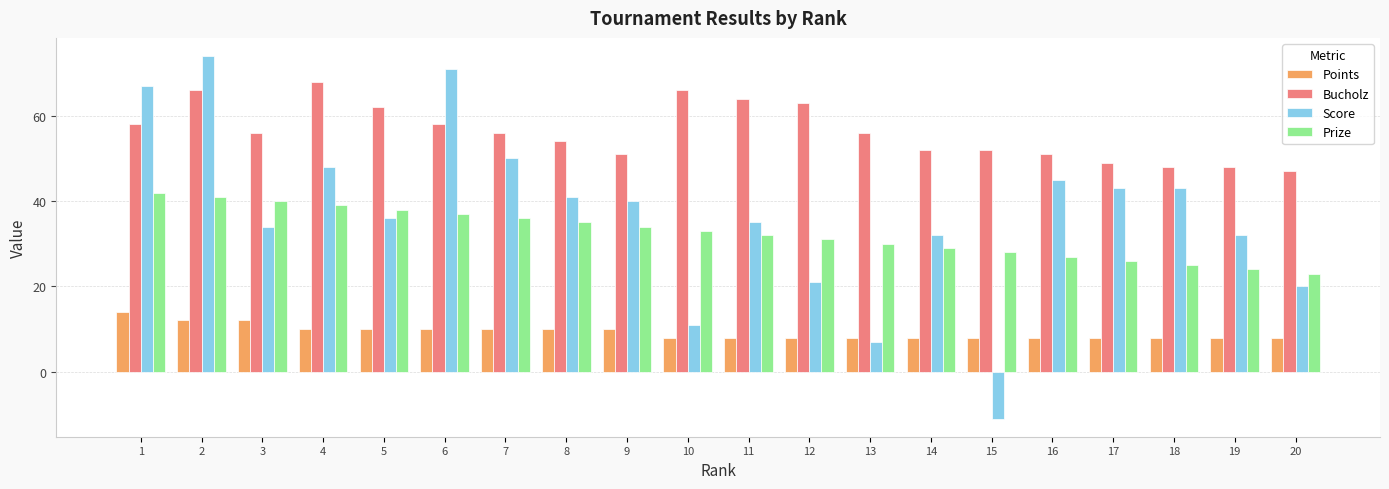

What is the sum of the Prize values at 6 and 20?

60